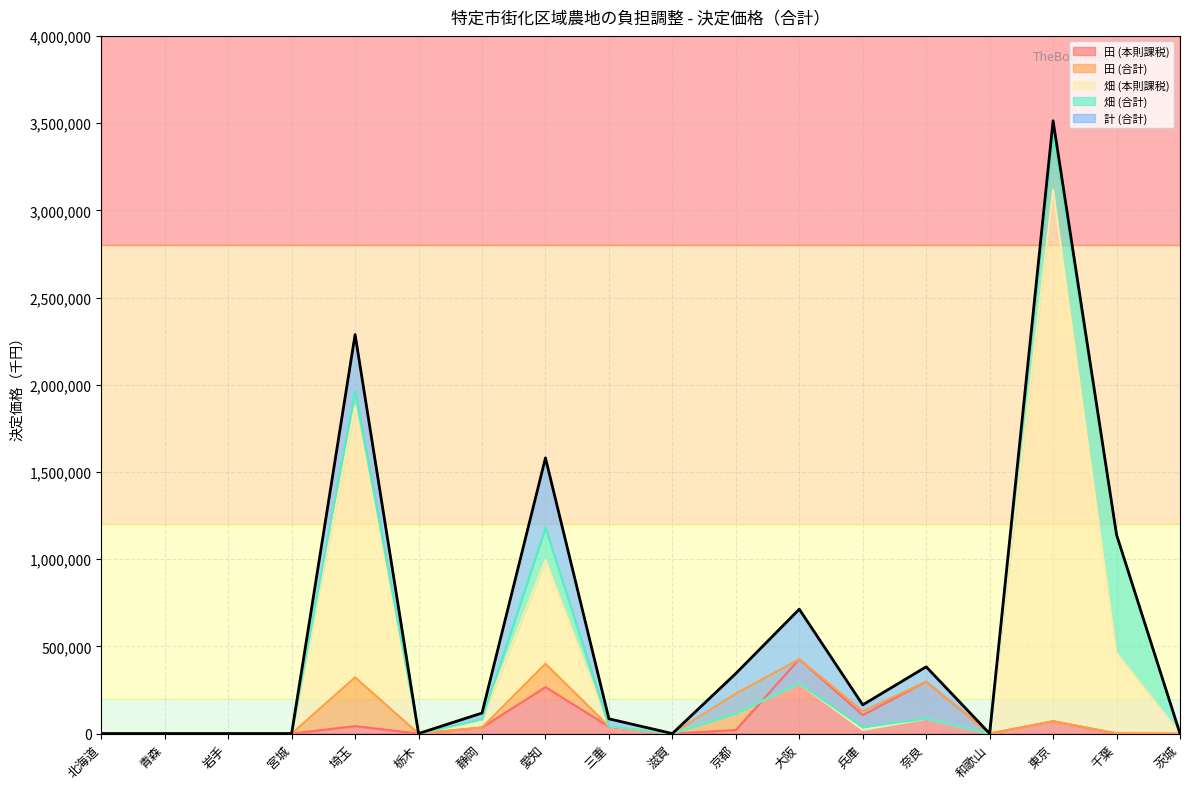

What is the average value of the 畑 (合計) series?

465391